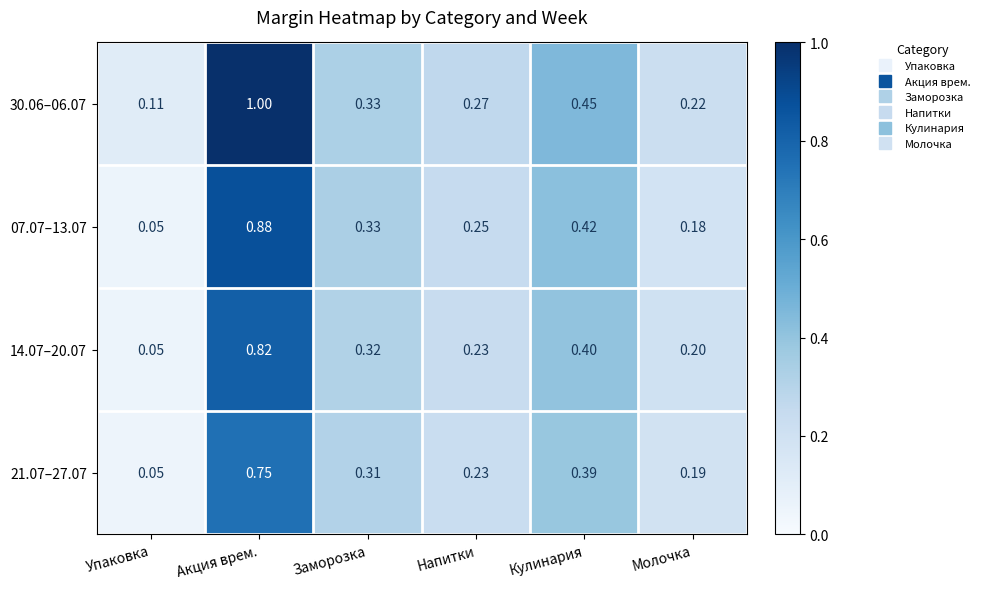

Rank the categories by 14.07–20.07 value from highest to lowest.

Акция врем., Кулинария, Заморозка, Напитки, Молочка, Упаковка